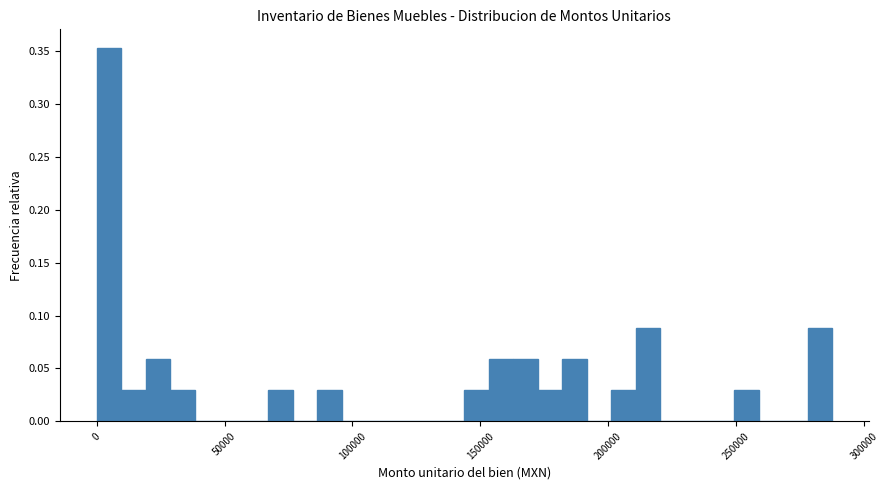

Around what value on the x-axis is the tallest bar? Give the approximate position of its centre, as read against the axis.

5000